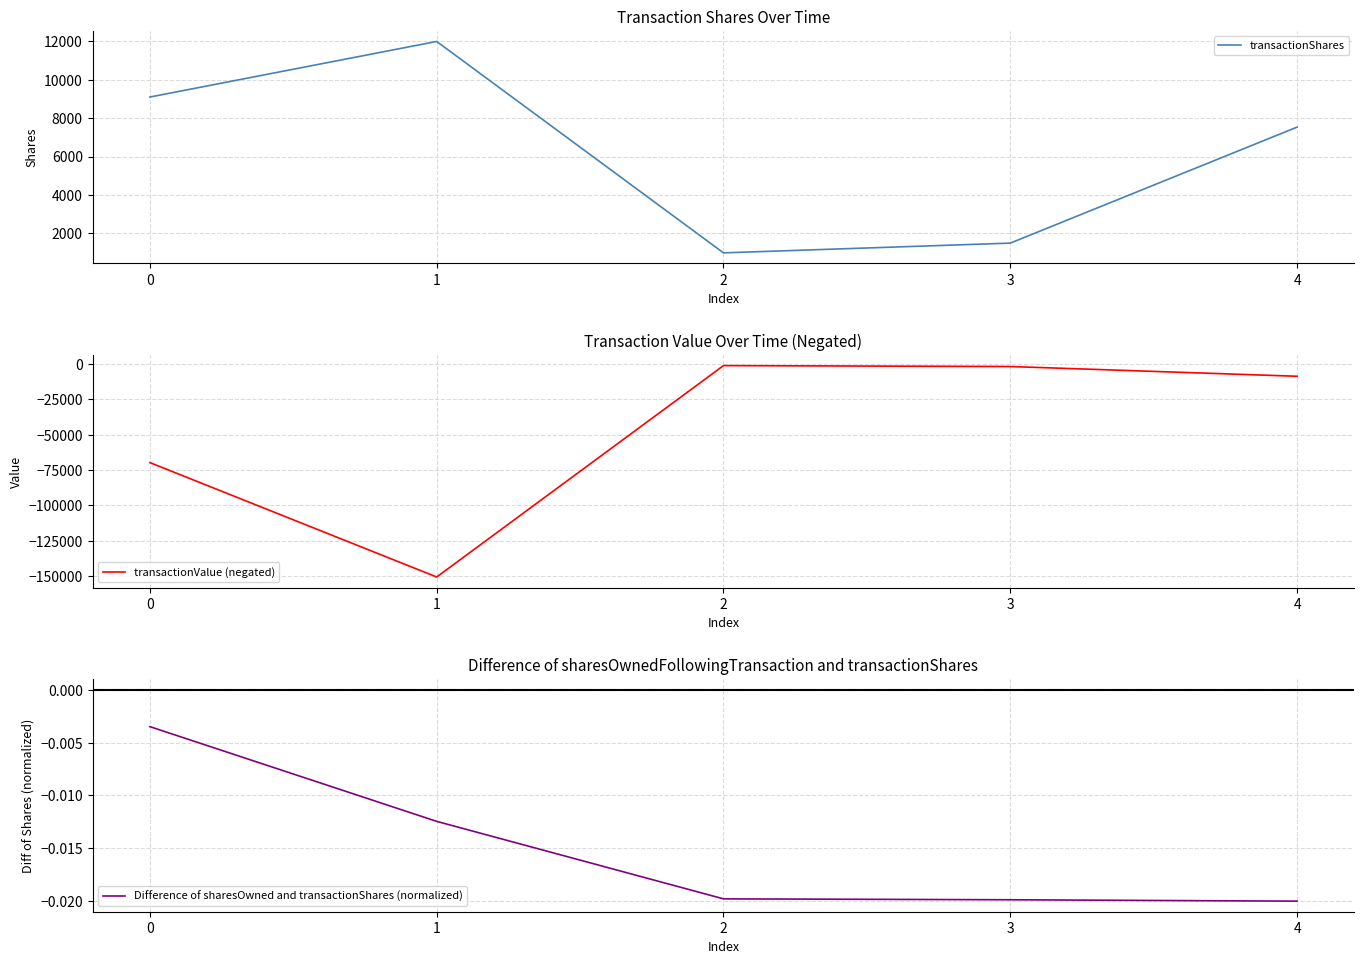

What value does the transactionValue (negated) series have at 4?

-8617